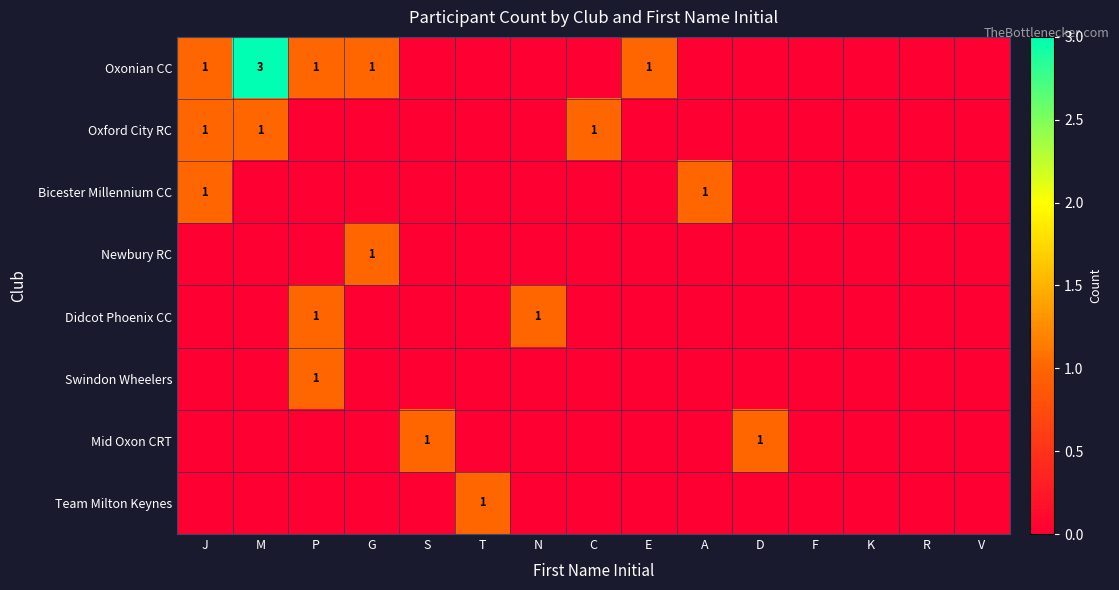

At how many categories does at least one series exceed 0?

11